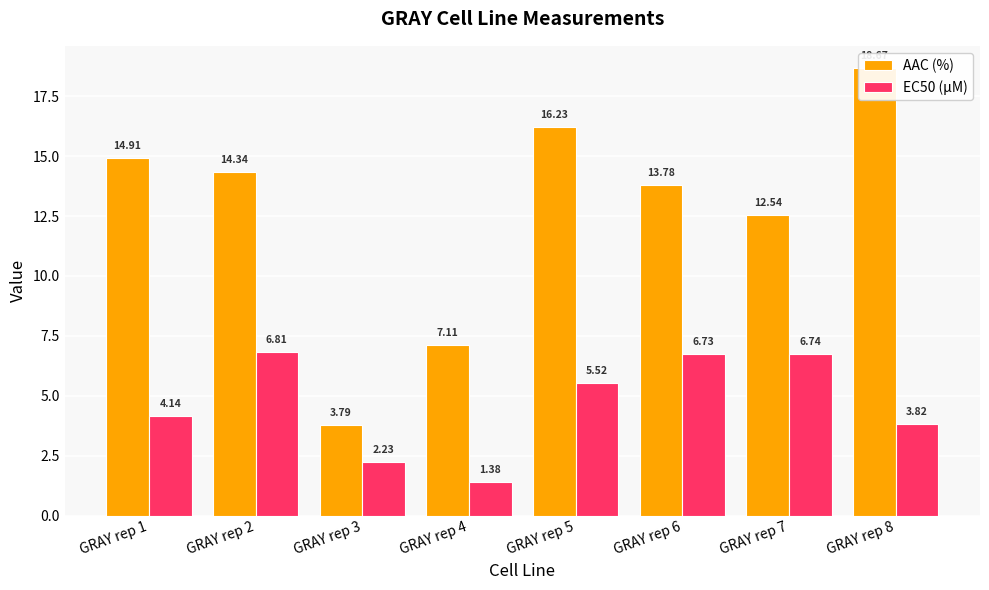

At GRAY rep 5, list the series in order from largest to smallest.

AAC (%), EC50 (µM)